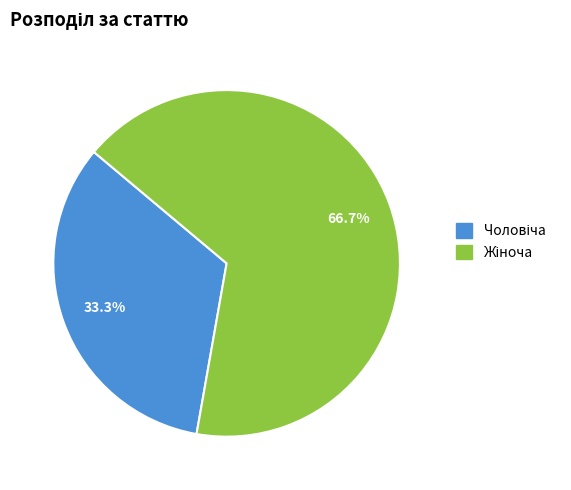

Is there a majority slice in this chart?

Yes